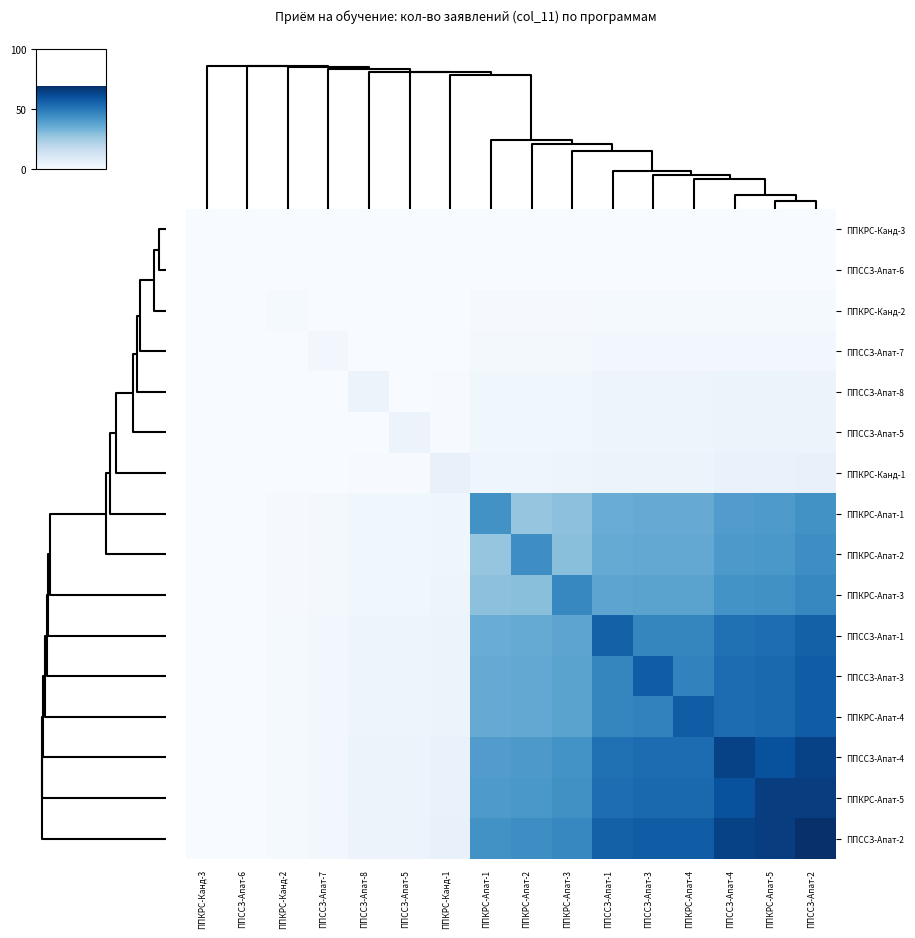

Reading left to right, extract all data points from this chart.

ППКРС-Канд-3: ППКРС-Канд-3=0.0	ППССЗ-Апат-6=0.0	ППКРС-Канд-2=0.0	ППССЗ-Апат-7=0.0	ППССЗ-Апат-8=0.0	ППССЗ-Апат-5=0.0	ППКРС-Канд-1=0.0	ППКРС-Апат-1=0.0	ППКРС-Апат-2=0.0	ППКРС-Апат-3=0.0	ППССЗ-Апат-1=0.0	ППССЗ-Апат-3=0.0	ППКРС-Апат-4=0.0	ППССЗ-Апат-4=0.0	ППКРС-Апат-5=0.0	ППССЗ-Апат-2=0.0
ППССЗ-Апат-6: ППКРС-Канд-3=0.0	ППССЗ-Апат-6=0.0	ППКРС-Канд-2=0.0	ППССЗ-Апат-7=0.0	ППССЗ-Апат-8=0.0	ППССЗ-Апат-5=0.0	ППКРС-Канд-1=0.0	ППКРС-Апат-1=0.0	ППКРС-Апат-2=0.0	ППКРС-Апат-3=0.0	ППССЗ-Апат-1=0.0	ППССЗ-Апат-3=0.0	ППКРС-Апат-4=0.0	ППССЗ-Апат-4=0.0	ППКРС-Апат-5=0.0	ППССЗ-Апат-2=0.0
ППКРС-Канд-2: ППКРС-Канд-3=0.0	ППССЗ-Апат-6=0.0	ППКРС-Канд-2=1.0	ППССЗ-Апат-7=0.0	ППССЗ-Апат-8=0.1	ППССЗ-Апат-5=0.1	ППКРС-Канд-1=0.1	ППКРС-Апат-1=0.6	ППКРС-Апат-2=0.6	ППКРС-Апат-3=0.7	ППССЗ-Апат-1=0.8	ППССЗ-Апат-3=0.8	ППКРС-Апат-4=0.8	ППССЗ-Апат-4=0.9	ППКРС-Апат-5=0.9	ППССЗ-Апат-2=1.0
ППССЗ-Апат-7: ППКРС-Канд-3=0.0	ППССЗ-Апат-6=0.0	ППКРС-Канд-2=0.0	ППССЗ-Апат-7=2.0	ППССЗ-Апат-8=0.1	ППССЗ-Апат-5=0.1	ППКРС-Канд-1=0.1	ППКРС-Апат-1=1.2	ППКРС-Апат-2=1.3	ППКРС-Апат-3=1.3	ППССЗ-Апат-1=1.6	ППССЗ-Апат-3=1.7	ППКРС-Апат-4=1.7	ППССЗ-Апат-4=1.9	ППКРС-Апат-5=1.9	ППССЗ-Апат-2=2.0
ППССЗ-Апат-8: ППКРС-Канд-3=0.0	ППССЗ-Апат-6=0.0	ППКРС-Канд-2=0.1	ППССЗ-Апат-7=0.1	ППССЗ-Апат-8=4.0	ППССЗ-Апат-5=0.2	ППКРС-Канд-1=0.3	ППКРС-Апат-1=2.5	ППКРС-Апат-2=2.6	ППКРС-Апат-3=2.7	ППССЗ-Апат-1=3.2	ППССЗ-Апат-3=3.3	ППКРС-Апат-4=3.3	ППССЗ-Апат-4=3.7	ППКРС-Апат-5=3.8	ППССЗ-Апат-2=4.0
ППССЗ-Апат-5: ППКРС-Канд-3=0.0	ППССЗ-Апат-6=0.0	ППКРС-Канд-2=0.1	ППССЗ-Апат-7=0.1	ППССЗ-Апат-8=0.2	ППССЗ-Апат-5=4.0	ППКРС-Канд-1=0.3	ППКРС-Апат-1=2.5	ППКРС-Апат-2=2.6	ППКРС-Апат-3=2.7	ППССЗ-Апат-1=3.2	ППССЗ-Апат-3=3.3	ППКРС-Апат-4=3.3	ППССЗ-Апат-4=3.7	ППКРС-Апат-5=3.8	ППССЗ-Апат-2=4.0
ППКРС-Канд-1: ППКРС-Канд-3=0.0	ППССЗ-Апат-6=0.0	ППКРС-Канд-2=0.1	ППССЗ-Апат-7=0.1	ППССЗ-Апат-8=0.3	ППССЗ-Апат-5=0.3	ППКРС-Канд-1=5.0	ППКРС-Апат-1=3.1	ППКРС-Апат-2=3.2	ППКРС-Апат-3=3.3	ППССЗ-Апат-1=4.1	ППССЗ-Апат-3=4.1	ППКРС-Апат-4=4.1	ППССЗ-Апат-4=4.6	ППКРС-Апат-5=4.7	ППССЗ-Апат-2=5.0
ППКРС-Апат-1: ППКРС-Канд-3=0.0	ППССЗ-Апат-6=0.0	ППКРС-Канд-2=0.6	ППССЗ-Апат-7=1.2	ППССЗ-Апат-8=2.5	ППССЗ-Апат-5=2.5	ППКРС-Канд-1=3.1	ППКРС-Апат-1=43.0	ППКРС-Апат-2=27.4	ППКРС-Апат-3=28.7	ППССЗ-Апат-1=34.9	ППССЗ-Апат-3=35.5	ППКРС-Апат-4=35.5	ППССЗ-Апат-4=39.9	ППКРС-Апат-5=40.5	ППССЗ-Апат-2=43.0
ППКРС-Апат-2: ППКРС-Канд-3=0.0	ППССЗ-Апат-6=0.0	ППКРС-Канд-2=0.6	ППССЗ-Апат-7=1.3	ППССЗ-Апат-8=2.6	ППССЗ-Апат-5=2.6	ППКРС-Канд-1=3.2	ППКРС-Апат-1=27.4	ППКРС-Апат-2=44.0	ППКРС-Апат-3=29.3	ППССЗ-Апат-1=35.7	ППССЗ-Апат-3=36.3	ППКРС-Апат-4=36.3	ППССЗ-Апат-4=40.8	ППКРС-Апат-5=41.4	ППССЗ-Апат-2=44.0
ППКРС-Апат-3: ППКРС-Канд-3=0.0	ППССЗ-Апат-6=0.0	ППКРС-Канд-2=0.7	ППССЗ-Апат-7=1.3	ППССЗ-Апат-8=2.7	ППССЗ-Апат-5=2.7	ППКРС-Канд-1=3.3	ППКРС-Апат-1=28.7	ППКРС-Апат-2=29.3	ППКРС-Апат-3=46.0	ППССЗ-Апат-1=37.3	ППССЗ-Апат-3=38.0	ППКРС-Апат-4=38.0	ППССЗ-Апат-4=42.7	ППКРС-Апат-5=43.3	ППССЗ-Апат-2=46.0
ППССЗ-Апат-1: ППКРС-Канд-3=0.0	ППССЗ-Апат-6=0.0	ППКРС-Канд-2=0.8	ППССЗ-Апат-7=1.6	ППССЗ-Апат-8=3.2	ППССЗ-Апат-5=3.2	ППКРС-Канд-1=4.1	ППКРС-Апат-1=34.9	ППКРС-Апат-2=35.7	ППКРС-Апат-3=37.3	ППССЗ-Апат-1=56.0	ППССЗ-Апат-3=46.3	ППКРС-Апат-4=46.3	ППССЗ-Апат-4=51.9	ППКРС-Апат-5=52.8	ППССЗ-Апат-2=56.0
ППССЗ-Апат-3: ППКРС-Канд-3=0.0	ППССЗ-Апат-6=0.0	ППКРС-Канд-2=0.8	ППССЗ-Апат-7=1.7	ППССЗ-Апат-8=3.3	ППССЗ-Апат-5=3.3	ППКРС-Канд-1=4.1	ППКРС-Апат-1=35.5	ППКРС-Апат-2=36.3	ППКРС-Апат-3=38.0	ППССЗ-Апат-1=46.3	ППССЗ-Апат-3=57.0	ППКРС-Апат-4=47.1	ППССЗ-Апат-4=52.9	ППКРС-Апат-5=53.7	ППССЗ-Апат-2=57.0
ППКРС-Апат-4: ППКРС-Канд-3=0.0	ППССЗ-Апат-6=0.0	ППКРС-Канд-2=0.8	ППССЗ-Апат-7=1.7	ППССЗ-Апат-8=3.3	ППССЗ-Апат-5=3.3	ППКРС-Канд-1=4.1	ППКРС-Апат-1=35.5	ППКРС-Апат-2=36.3	ППКРС-Апат-3=38.0	ППССЗ-Апат-1=46.3	ППССЗ-Апат-3=47.1	ППКРС-Апат-4=57.0	ППССЗ-Апат-4=52.9	ППКРС-Апат-5=53.7	ППССЗ-Апат-2=57.0
ППССЗ-Апат-4: ППКРС-Канд-3=0.0	ППССЗ-Апат-6=0.0	ППКРС-Канд-2=0.9	ППССЗ-Апат-7=1.9	ППССЗ-Апат-8=3.7	ППССЗ-Апат-5=3.7	ППКРС-Канд-1=4.6	ППКРС-Апат-1=39.9	ППКРС-Апат-2=40.8	ППКРС-Апат-3=42.7	ППССЗ-Апат-1=51.9	ППССЗ-Апат-3=52.9	ППКРС-Апат-4=52.9	ППССЗ-Апат-4=64.0	ППКРС-Апат-5=60.3	ППССЗ-Апат-2=64.0
ППКРС-Апат-5: ППКРС-Канд-3=0.0	ППССЗ-Апат-6=0.0	ППКРС-Канд-2=0.9	ППССЗ-Апат-7=1.9	ППССЗ-Апат-8=3.8	ППССЗ-Апат-5=3.8	ППКРС-Канд-1=4.7	ППКРС-Апат-1=40.5	ППКРС-Апат-2=41.4	ППКРС-Апат-3=43.3	ППССЗ-Апат-1=52.8	ППССЗ-Апат-3=53.7	ППКРС-Апат-4=53.7	ППССЗ-Апат-4=60.3	ППКРС-Апат-5=65.0	ППССЗ-Апат-2=65.0
ППССЗ-Апат-2: ППКРС-Канд-3=0.0	ППССЗ-Апат-6=0.0	ППКРС-Канд-2=1.0	ППССЗ-Апат-7=2.0	ППССЗ-Апат-8=4.0	ППССЗ-Апат-5=4.0	ППКРС-Канд-1=5.0	ППКРС-Апат-1=43.0	ППКРС-Апат-2=44.0	ППКРС-Апат-3=46.0	ППССЗ-Апат-1=56.0	ППССЗ-Апат-3=57.0	ППКРС-Апат-4=57.0	ППССЗ-Апат-4=64.0	ППКРС-Апат-5=65.0	ППССЗ-Апат-2=69.0